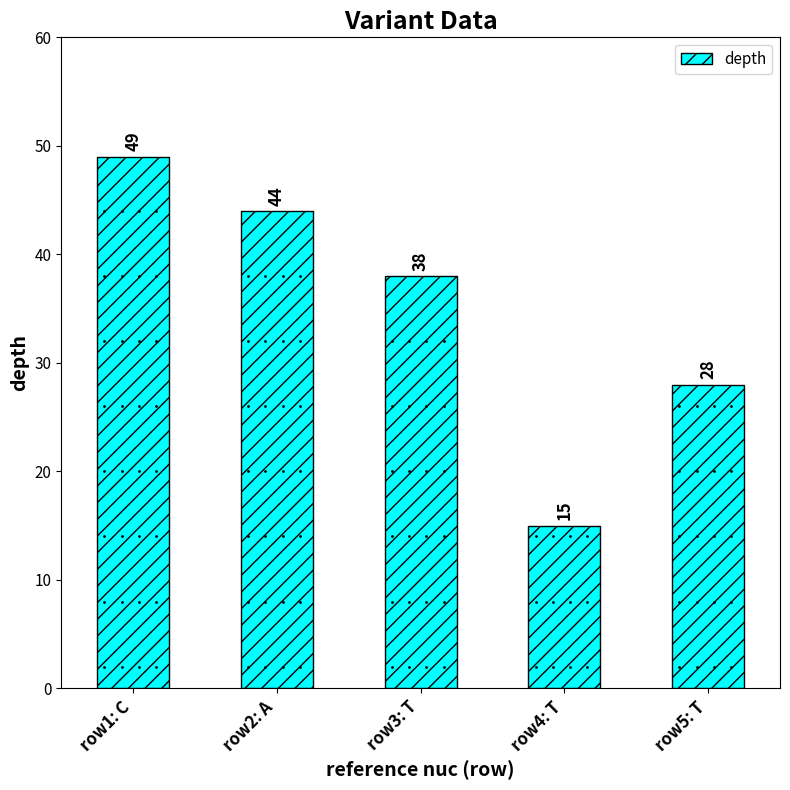

How many values are below 38?

2